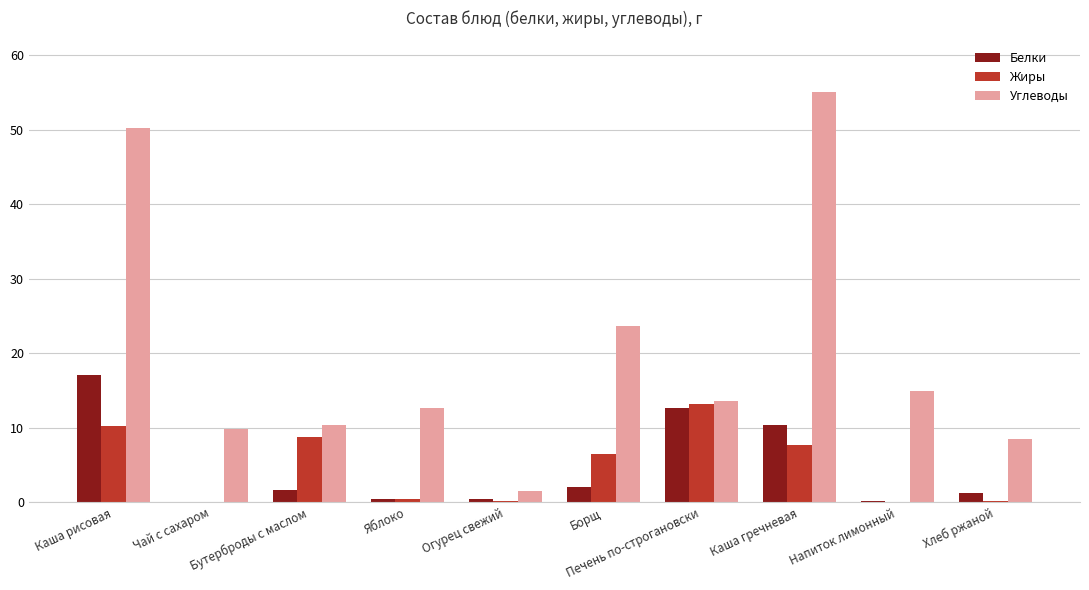

What is the sum of the Жиры values at Борщ and Каша гречневая?

14.2